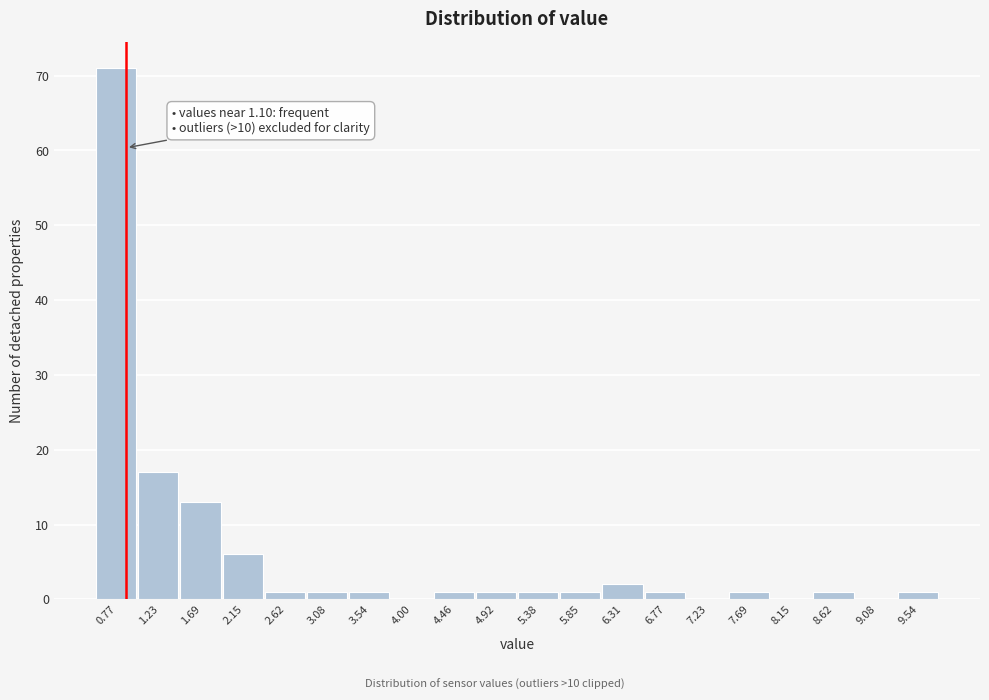

Reading left to right, extract all data points from this chart.

0.77=71	1.23=17	1.69=13	2.15=6	2.62=1	3.08=1	3.54=1	4.00=0	4.46=1	4.92=1	5.38=1	5.85=1	6.31=2	6.77=1	7.23=0	7.69=1	8.15=0	8.62=1	9.08=0	9.54=1